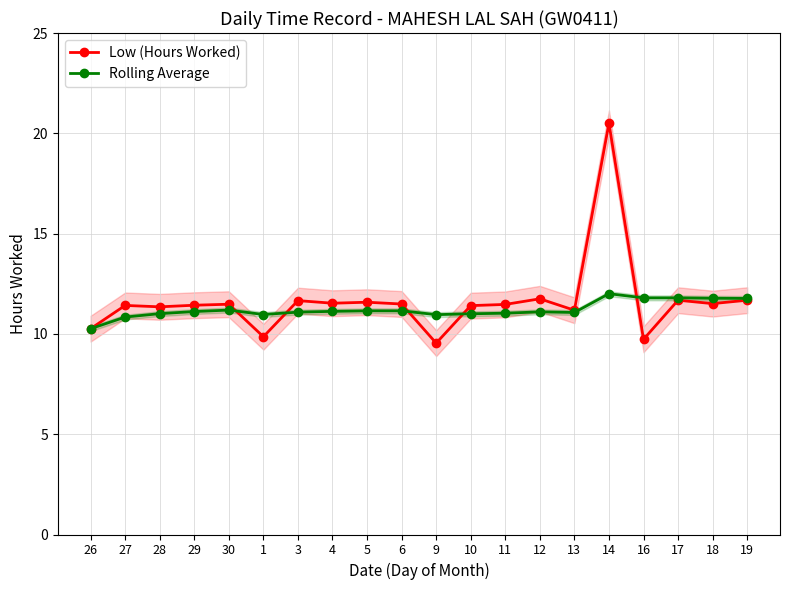

Between 4 and 16, which series saw the biggest shift?

Low (Hours Worked)